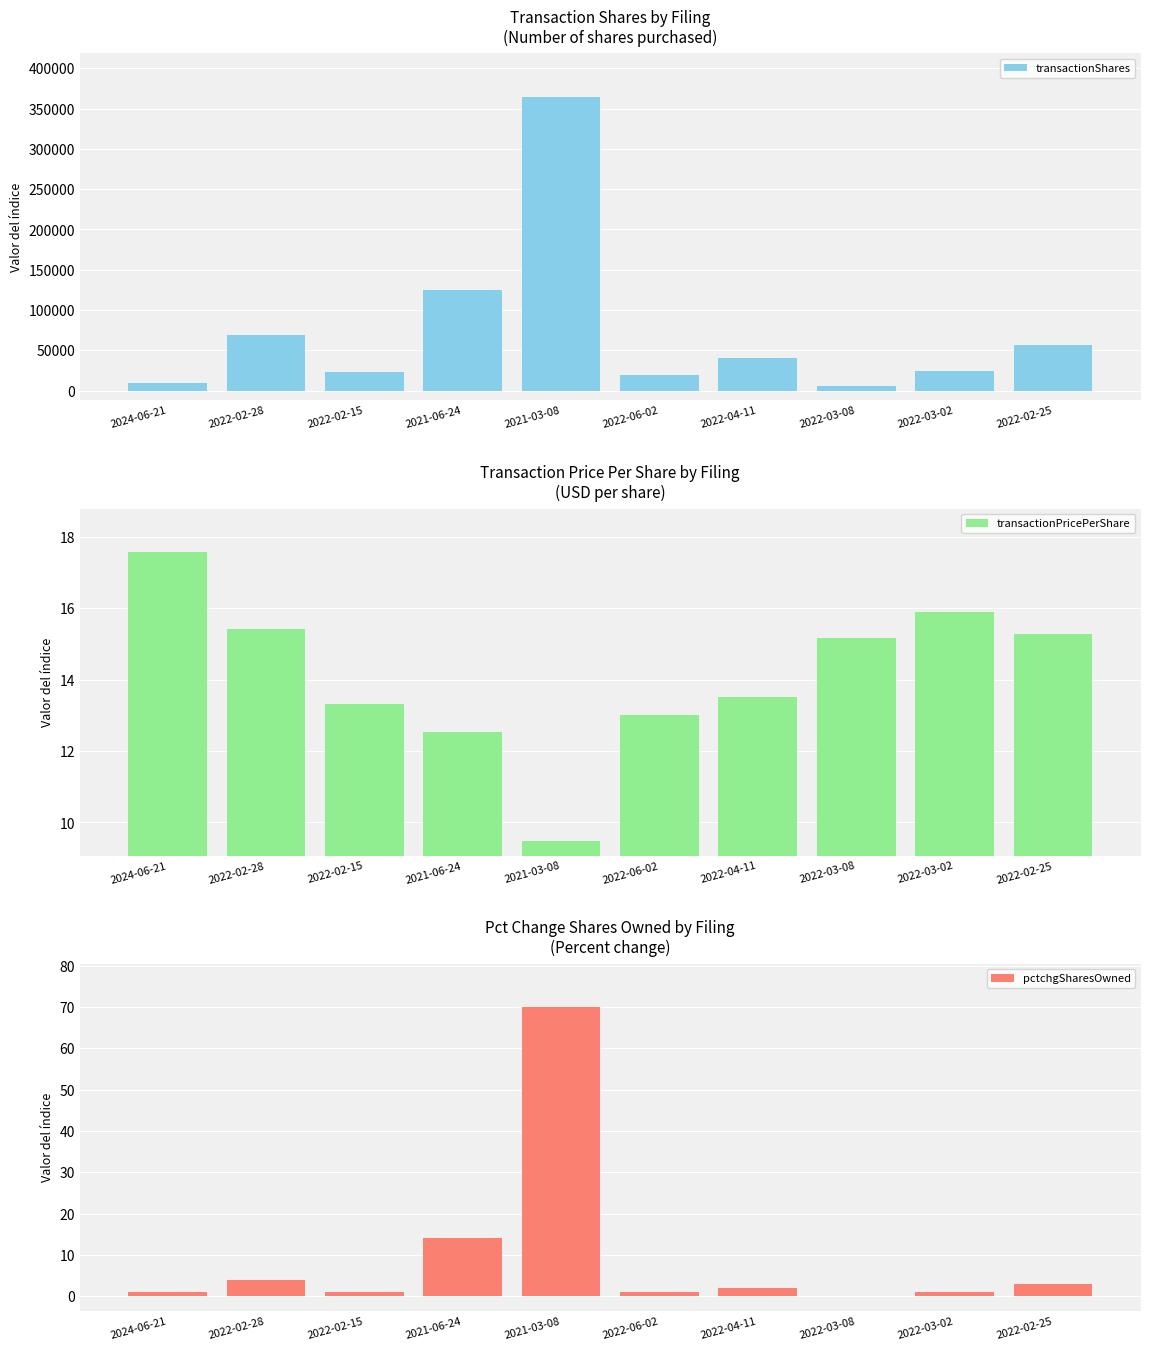

Where does the transactionPricePerShare series first go above 15?

2024-06-21